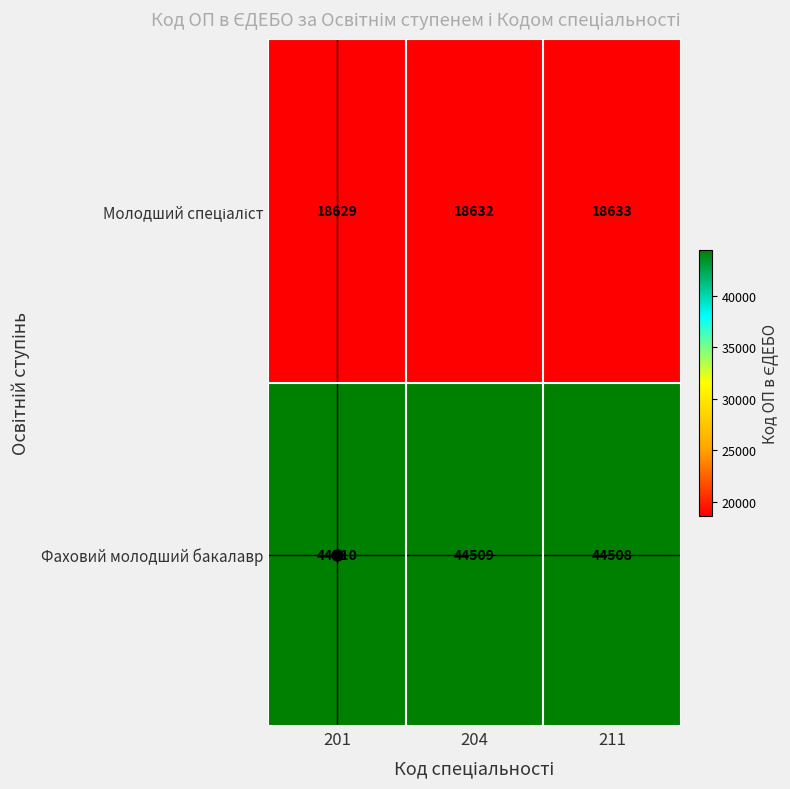

Where does the Фаховий молодший бакалавр series first go above 44509?

201